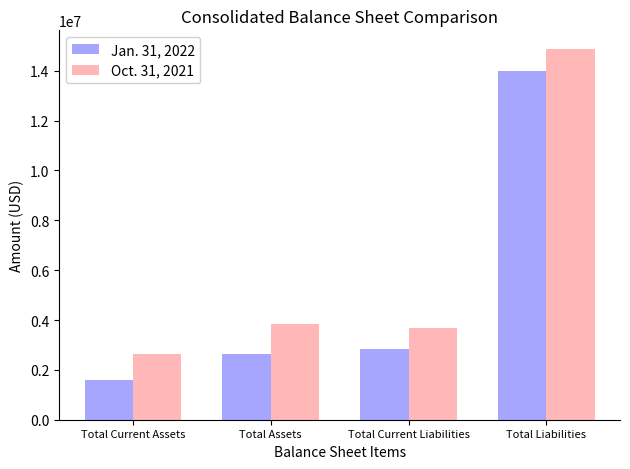

What is the greatest value displayed?

14879176